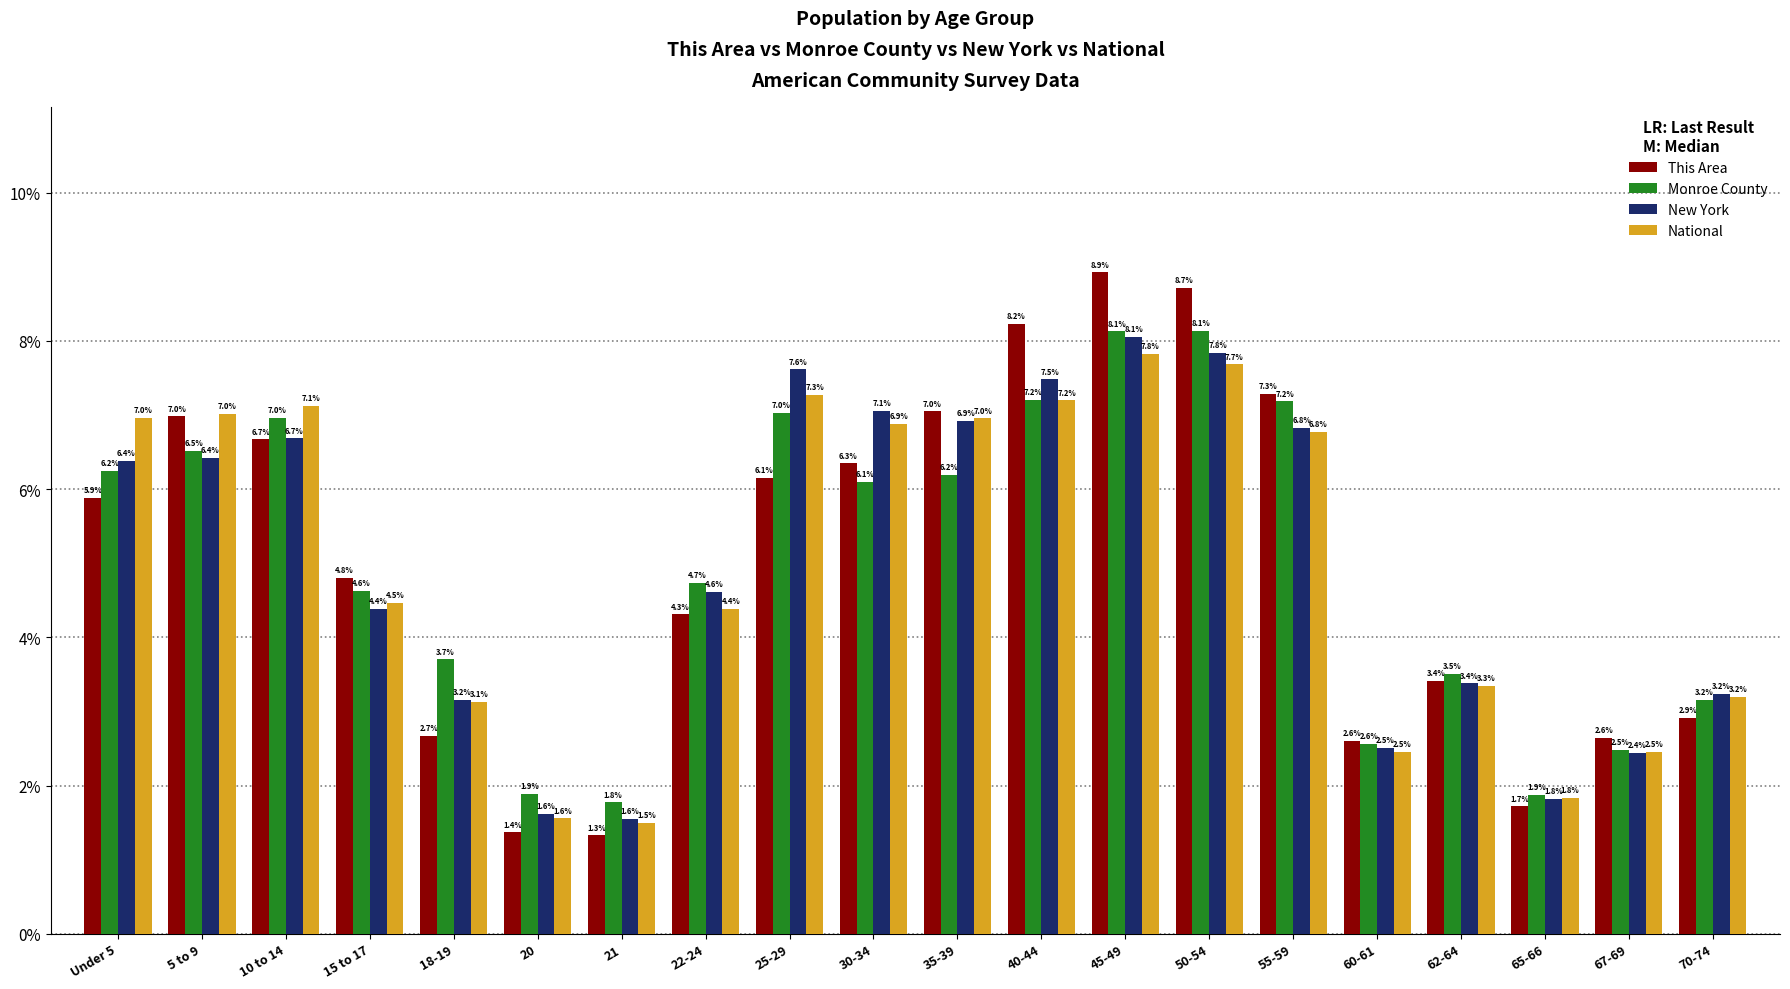

What value does the National series have at 30-34?

6.9